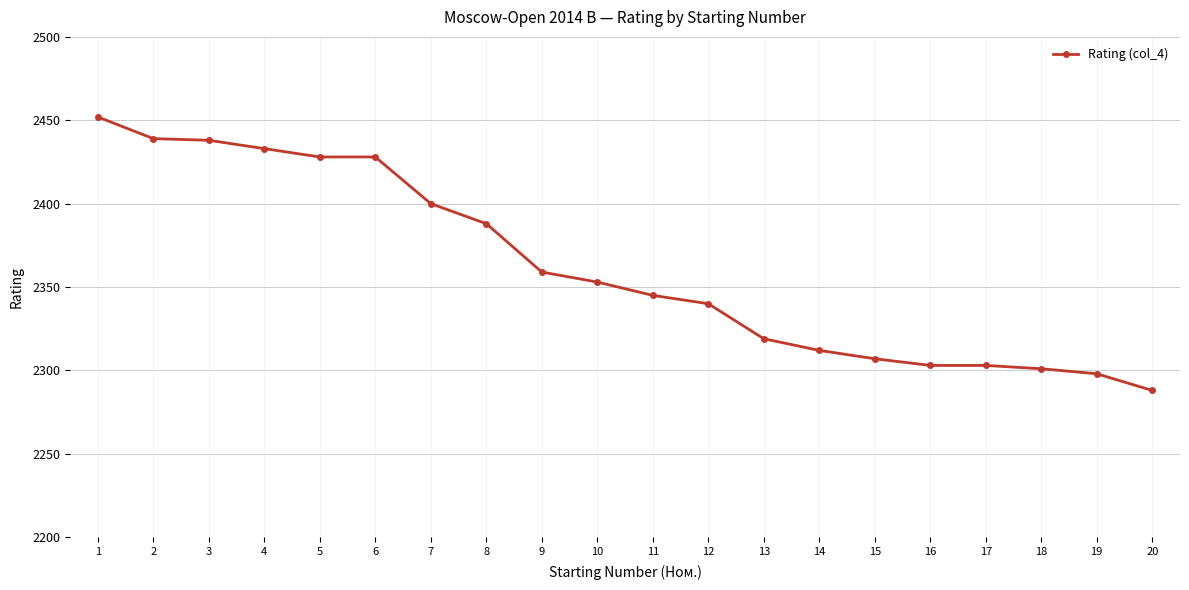

What is the value of the 2nd point from the left?

2439